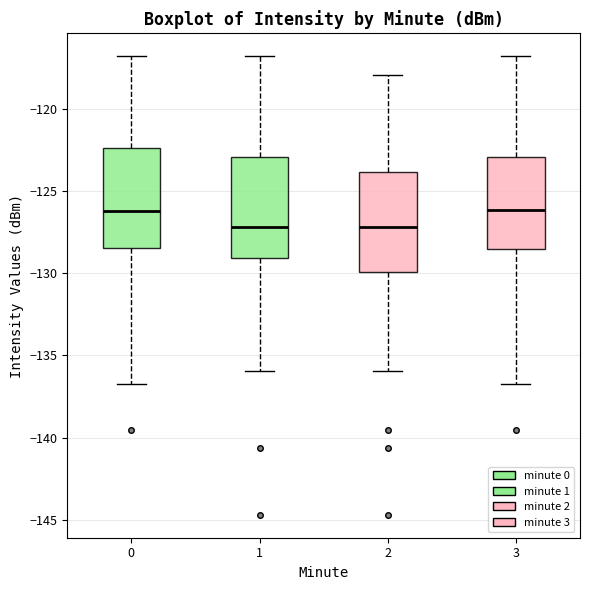

Where does the lower whisker of the box at x = 3 end on the y-axis? The values are not printed on the chart, so give them approximately, as read against the axis.

-136.5